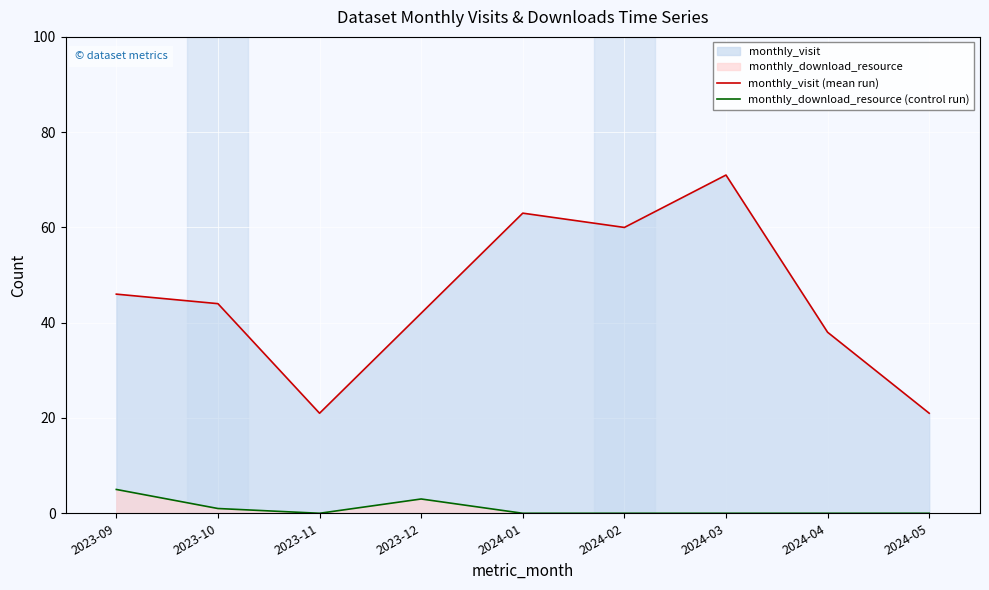

In monthly_download_resource (control run), how many points are lower than both neighbors (excluding endpoints)?

1